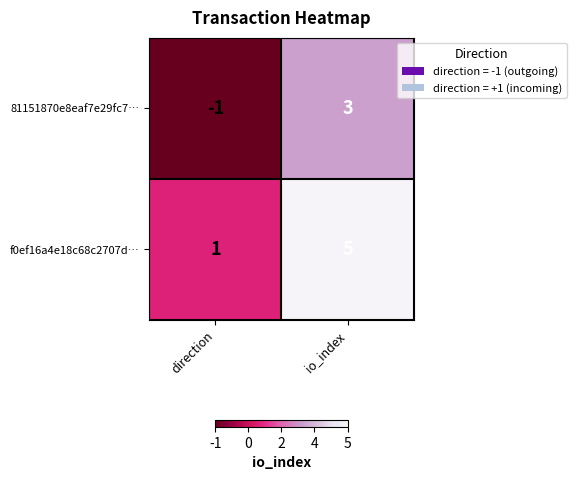

The 81151870e8eaf7e29fc7… series shows 2 at io_index. True or false?

False